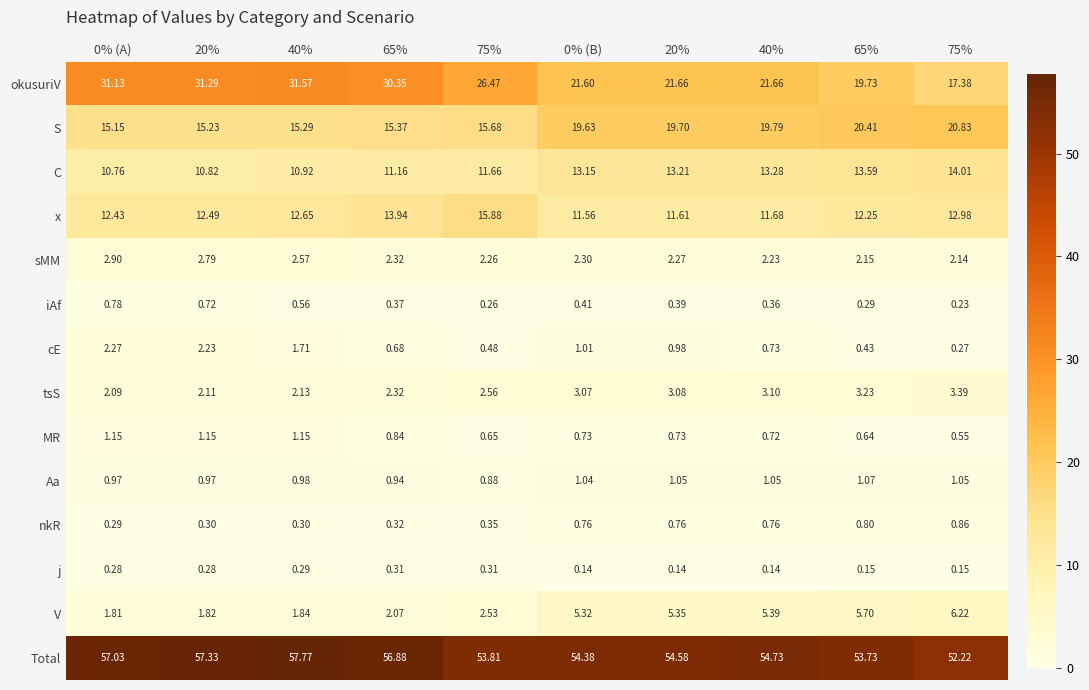

Reading left to right, extract all data points from this chart.

okusuriV: 0% (A)=31.1	20%=31.3	40%=31.6	65%=30.4	75%=26.5	0% (B)=21.6	20%=21.7	40%=21.7	65%=19.7	75%=17.4
S: 0% (A)=15.2	20%=15.2	40%=15.3	65%=15.4	75%=15.7	0% (B)=19.6	20%=19.7	40%=19.8	65%=20.4	75%=20.8
C: 0% (A)=10.8	20%=10.8	40%=10.9	65%=11.2	75%=11.7	0% (B)=13.2	20%=13.2	40%=13.3	65%=13.6	75%=14.0
x: 0% (A)=12.4	20%=12.5	40%=12.7	65%=13.9	75%=15.9	0% (B)=11.6	20%=11.6	40%=11.7	65%=12.2	75%=13.0
sMM: 0% (A)=2.9	20%=2.8	40%=2.6	65%=2.3	75%=2.3	0% (B)=2.3	20%=2.3	40%=2.2	65%=2.1	75%=2.1
iAf: 0% (A)=0.8	20%=0.7	40%=0.6	65%=0.4	75%=0.3	0% (B)=0.4	20%=0.4	40%=0.4	65%=0.3	75%=0.2
cE: 0% (A)=2.3	20%=2.2	40%=1.7	65%=0.7	75%=0.5	0% (B)=1.0	20%=1.0	40%=0.7	65%=0.4	75%=0.3
tsS: 0% (A)=2.1	20%=2.1	40%=2.1	65%=2.3	75%=2.6	0% (B)=3.1	20%=3.1	40%=3.1	65%=3.2	75%=3.4
MR: 0% (A)=1.1	20%=1.1	40%=1.1	65%=0.8	75%=0.7	0% (B)=0.7	20%=0.7	40%=0.7	65%=0.6	75%=0.6
Aa: 0% (A)=1.0	20%=1.0	40%=1.0	65%=0.9	75%=0.9	0% (B)=1.0	20%=1.1	40%=1.1	65%=1.1	75%=1.1
nkR: 0% (A)=0.3	20%=0.3	40%=0.3	65%=0.3	75%=0.3	0% (B)=0.8	20%=0.8	40%=0.8	65%=0.8	75%=0.9
j: 0% (A)=0.3	20%=0.3	40%=0.3	65%=0.3	75%=0.3	0% (B)=0.1	20%=0.1	40%=0.1	65%=0.1	75%=0.1
V: 0% (A)=1.8	20%=1.8	40%=1.8	65%=2.1	75%=2.5	0% (B)=5.3	20%=5.3	40%=5.4	65%=5.7	75%=6.2
Total: 0% (A)=57.0	20%=57.3	40%=57.8	65%=56.9	75%=53.8	0% (B)=54.4	20%=54.6	40%=54.7	65%=53.7	75%=52.2